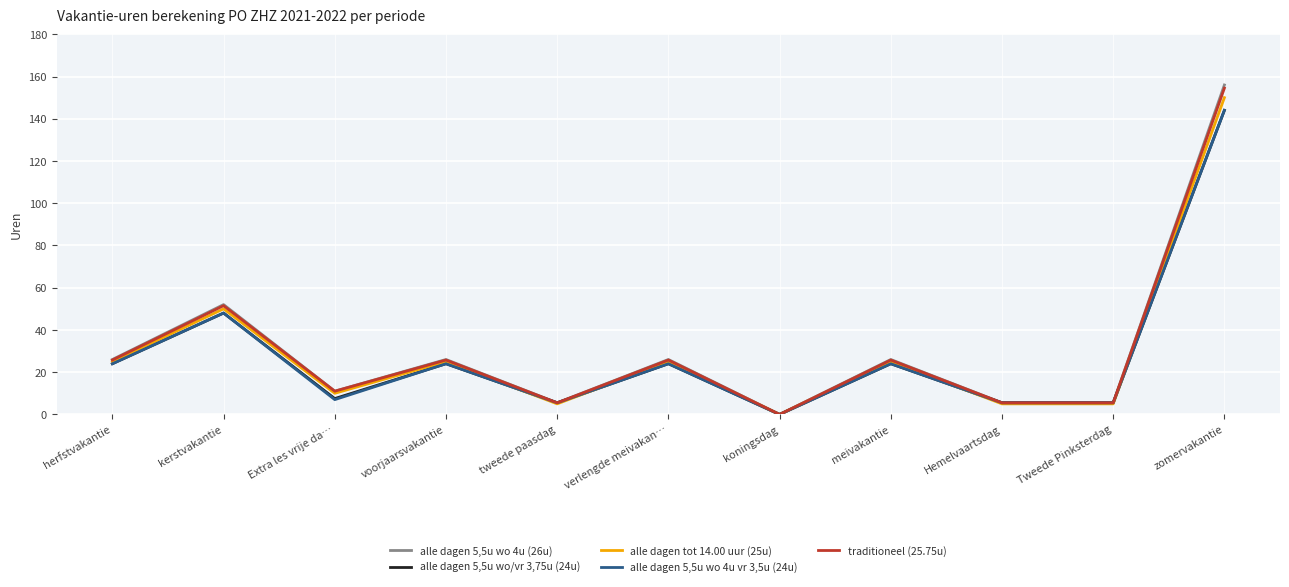

What is the difference between the alle dagen 5,5u wo 4u vr 3,5u (24u) values at meivakantie and kerstvakantie?

24.0